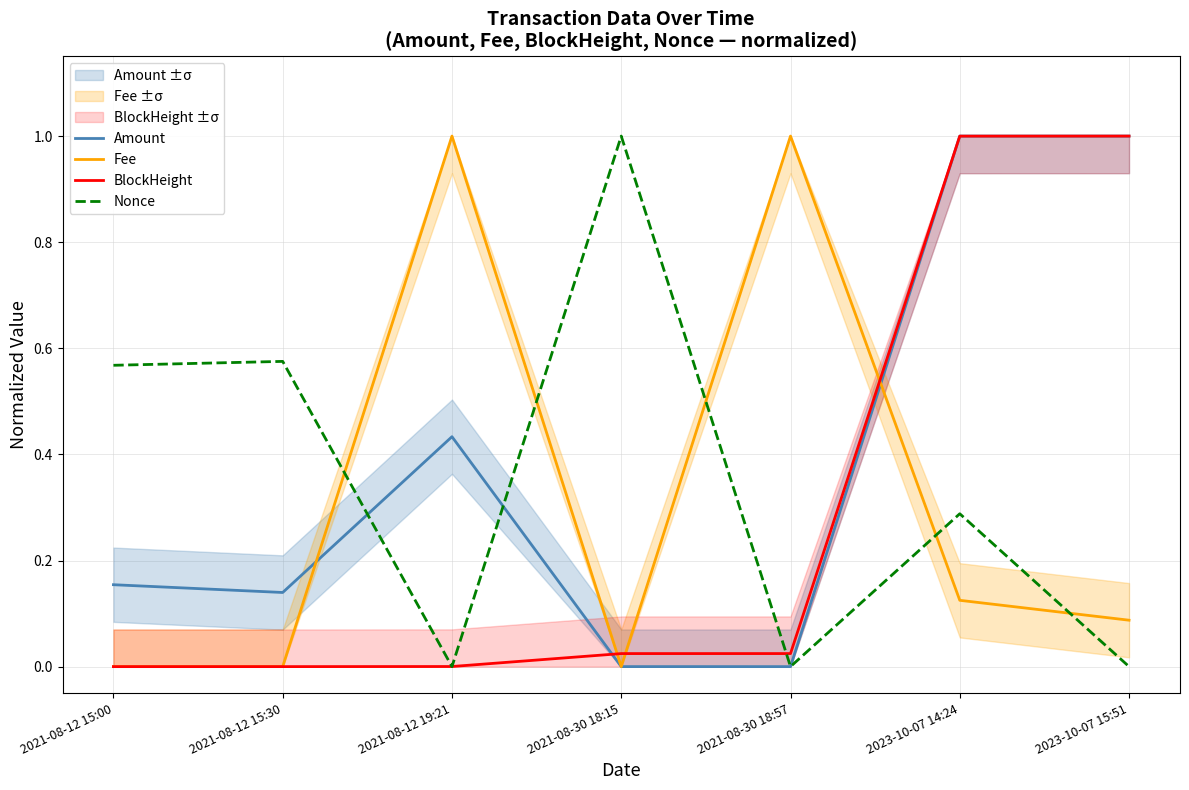

What is the label of the 7th point from the left?

2023-10-07 15:51